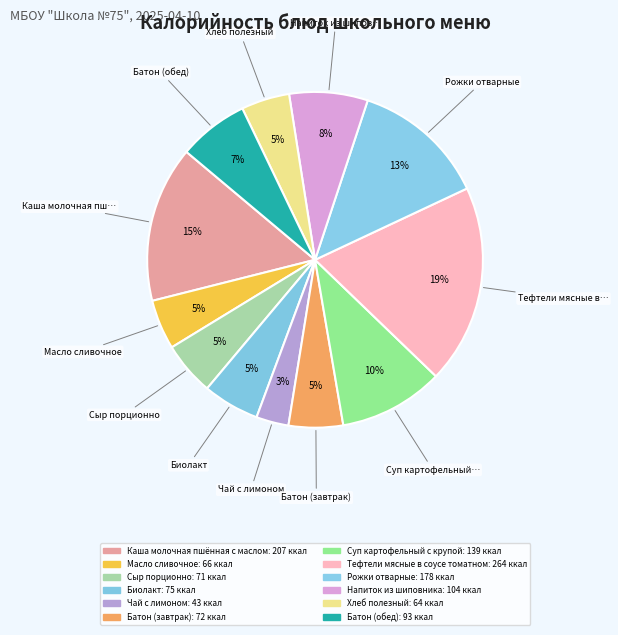

Count the number of slices in the pie.

12